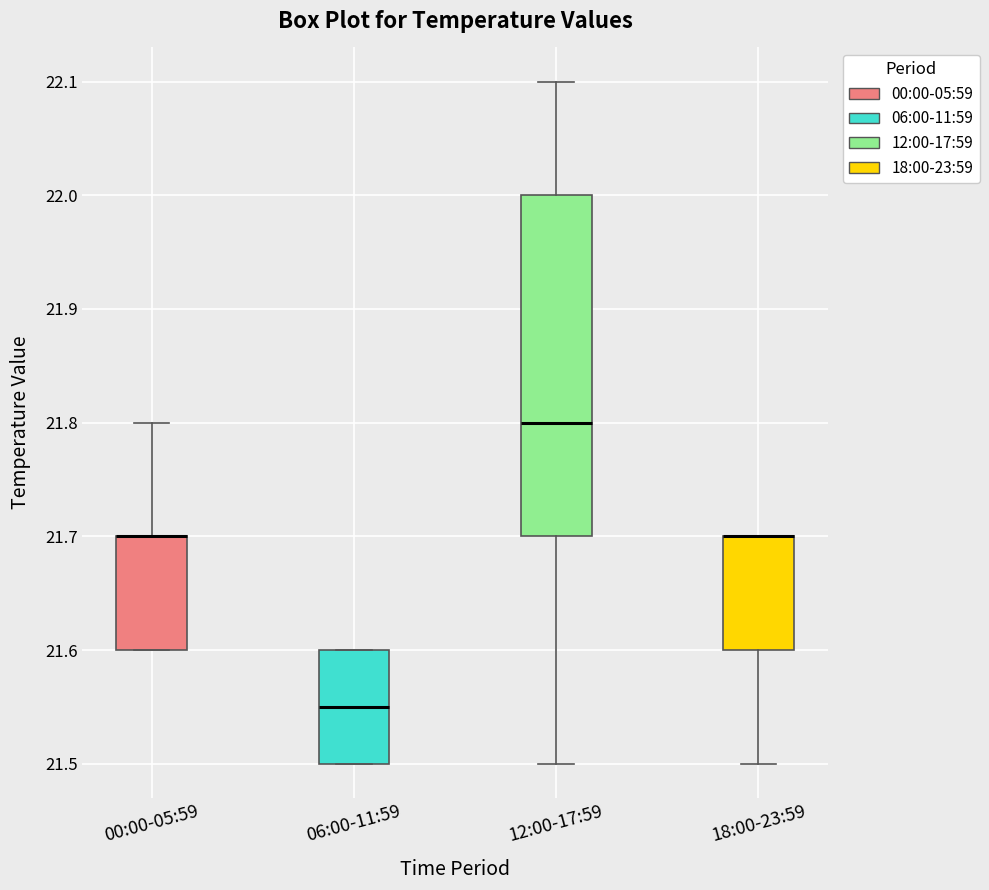

Reading left to right, read every box against the y-axis: the position of its median line, the range the box covers, and the ends of its whiskers. The values are not printed on the chart, so give them approximately, as read against the axis.

00:00-05:59: median 21.70 (drawn on the box's upper edge), box 21.60 to 21.70, whiskers 21.60 to 21.80
06:00-11:59: median 21.55, box 21.50 to 21.60, whiskers 21.50 to 21.60
12:00-17:59: median 21.80, box 21.70 to 22.00, whiskers 21.50 to 22.10
18:00-23:59: median 21.70 (drawn on the box's upper edge), box 21.60 to 21.70, whiskers 21.50 to 21.70